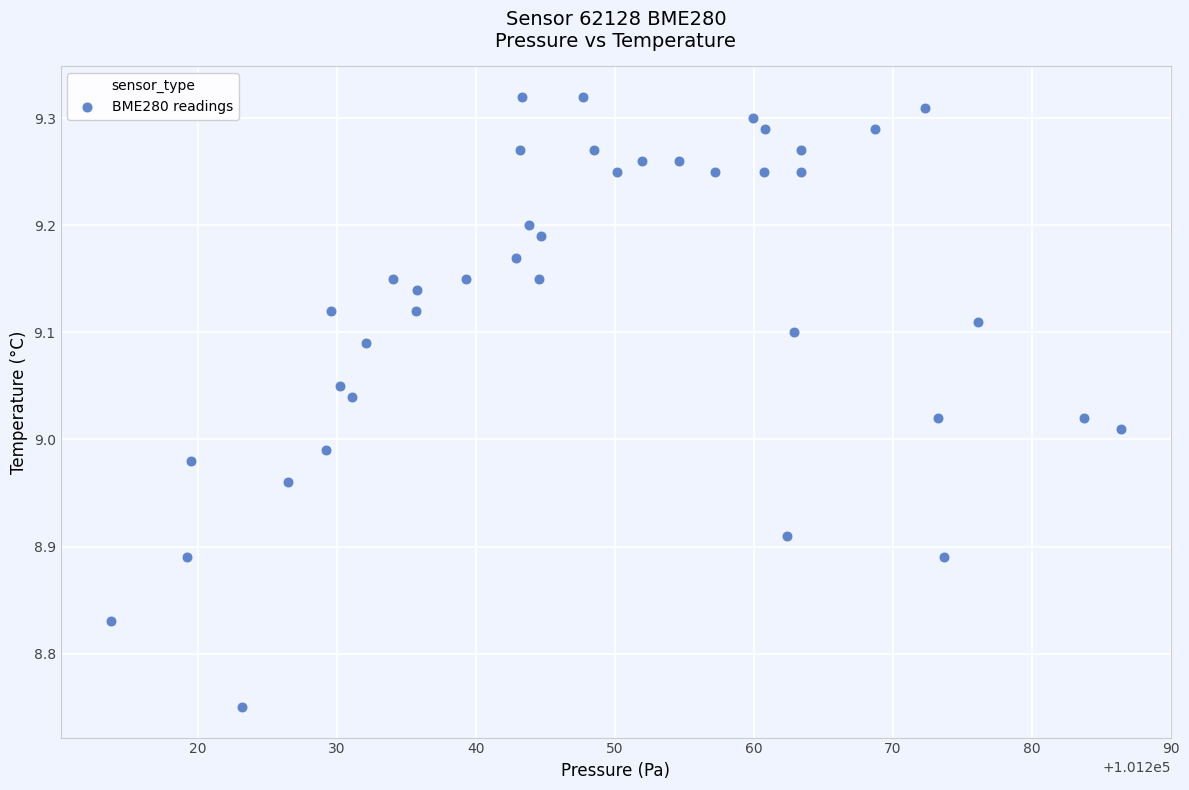

What is the range of X values (max minus min)?

72.6